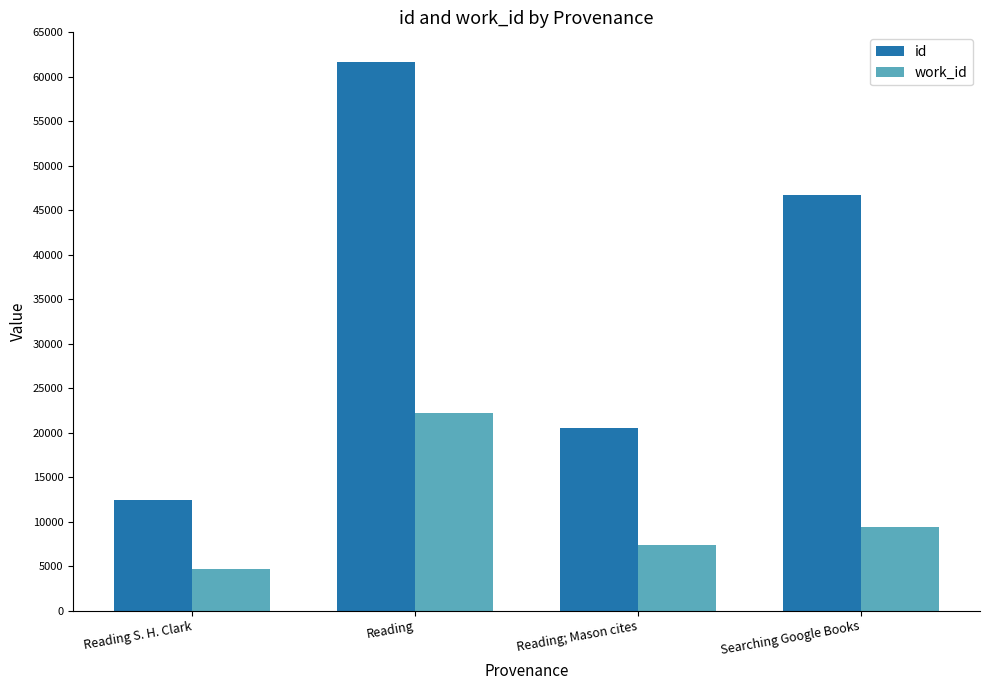

Which label corresponds to the largest value in the chart?

Reading